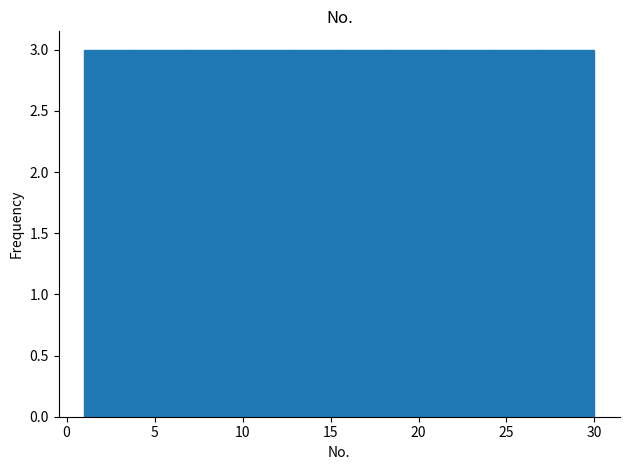

Reading left to right, transcribe this chart: for each bar, give the range it covers on the x-axis and its height. Neither the bar edges nor the heights are printed on the chart, so give them approximately, as read against the axes.

1.0 to 3.9: 3
3.9 to 6.8: 3
6.8 to 9.7: 3
9.7 to 12.6: 3
12.6 to 15.5: 3
15.5 to 18.4: 3
18.4 to 21.3: 3
21.3 to 24.2: 3
24.2 to 27.1: 3
27.1 to 30.0: 3